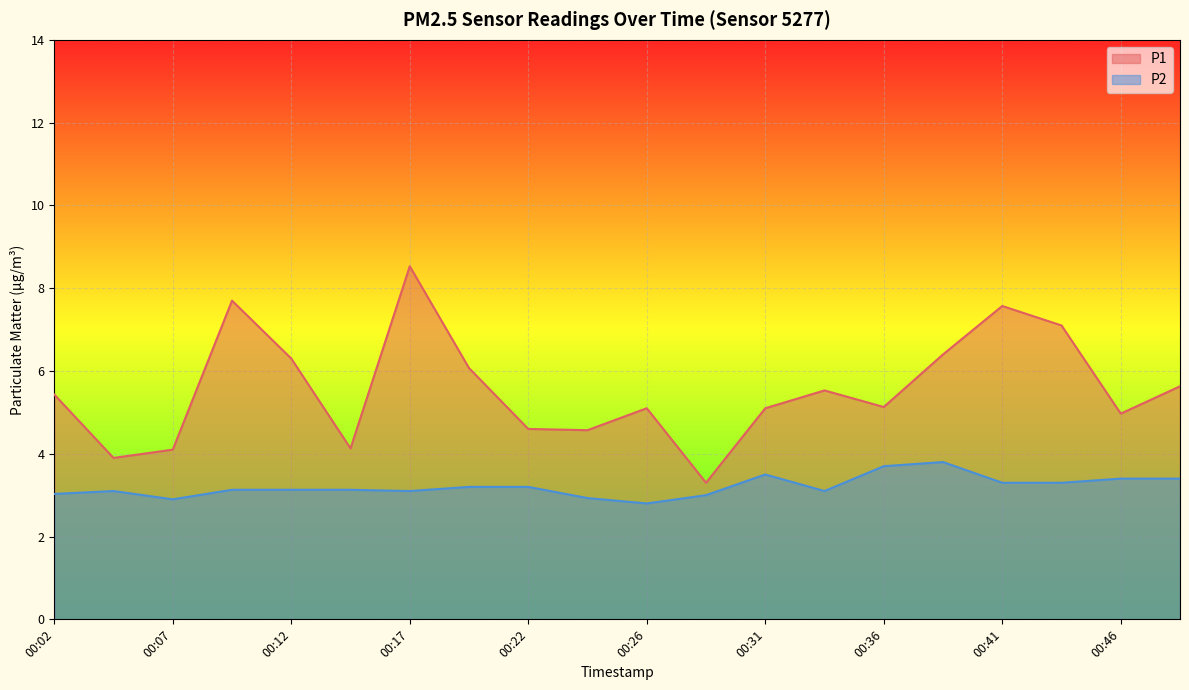

Reading left to right, what are all the values shown in this chart?

P1: 00:02=5.4	00:04=3.9	00:07=4.1	00:09=7.7	00:12=6.3	00:14=4.1	00:17=8.5	00:19=6.1	00:22=4.6	00:24=4.6	00:26=5.1	00:29=3.3	00:31=5.1	00:34=5.5	00:36=5.1	00:39=6.4	00:41=7.6	00:44=7.1	00:46=5.0	00:48=5.6
P2: 00:02=3.0	00:04=3.1	00:07=2.9	00:09=3.1	00:12=3.1	00:14=3.1	00:17=3.1	00:19=3.2	00:22=3.2	00:24=2.9	00:26=2.8	00:29=3.0	00:31=3.5	00:34=3.1	00:36=3.7	00:39=3.8	00:41=3.3	00:44=3.3	00:46=3.4	00:48=3.4